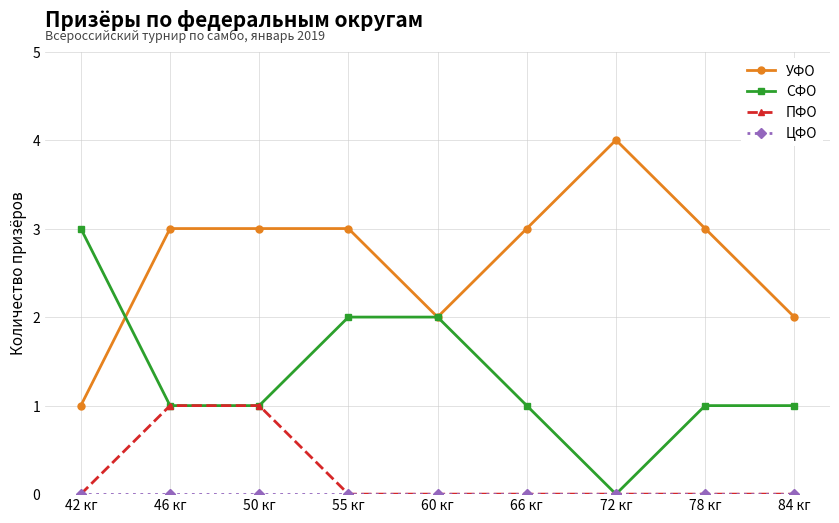

What is the total value across all series at 42 кг?

4